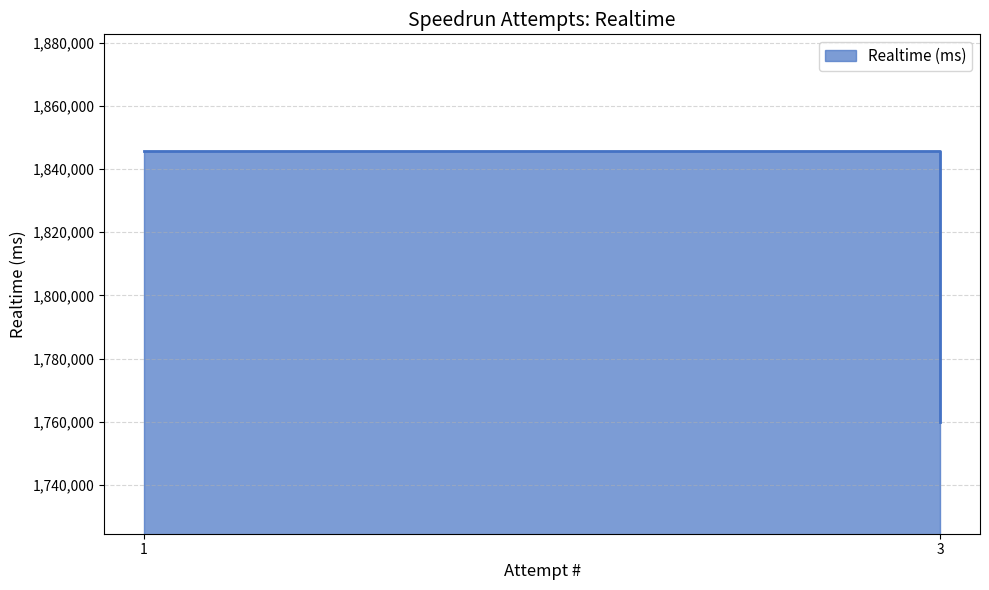

What is the sum of the values at 3 and 1?

3605507